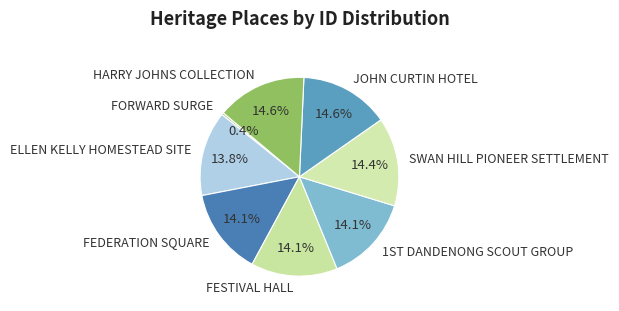

Which category has the smallest portion of the pie?

FORWARD SURGE